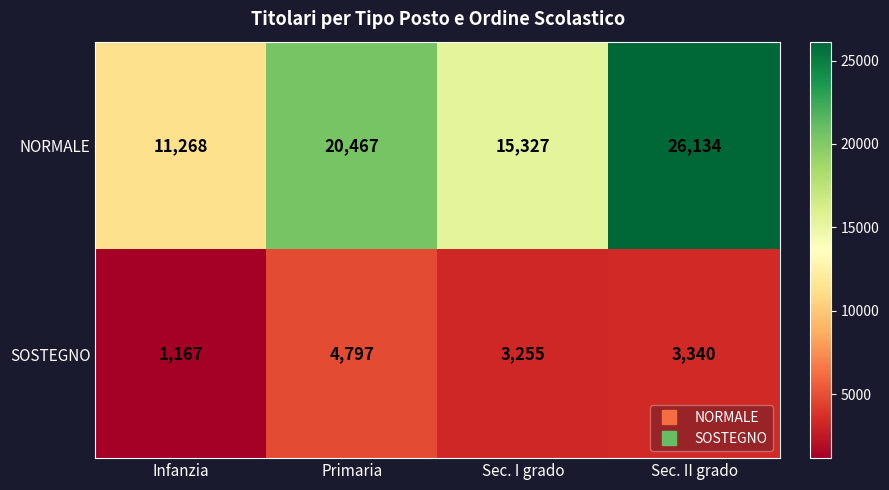

Reading right to left, what are all the values shown in this chart?

NORMALE: 26134	15327	20467	11268
SOSTEGNO: 3340	3255	4797	1167